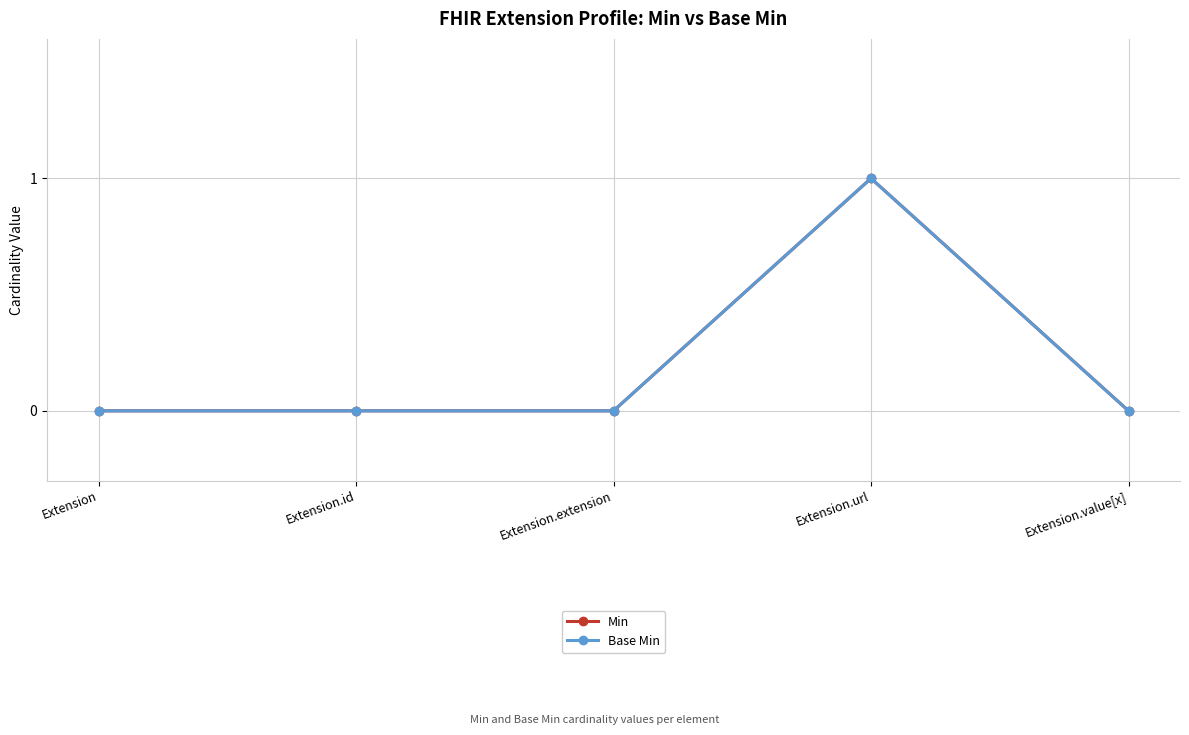

Where is the first local maximum for Base Min?

Extension.url